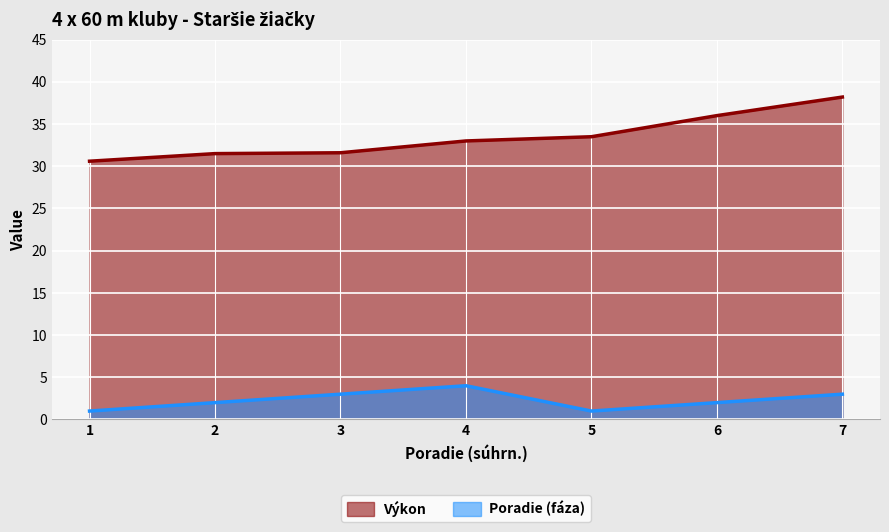

Between 4 and 2, which is larger?

4